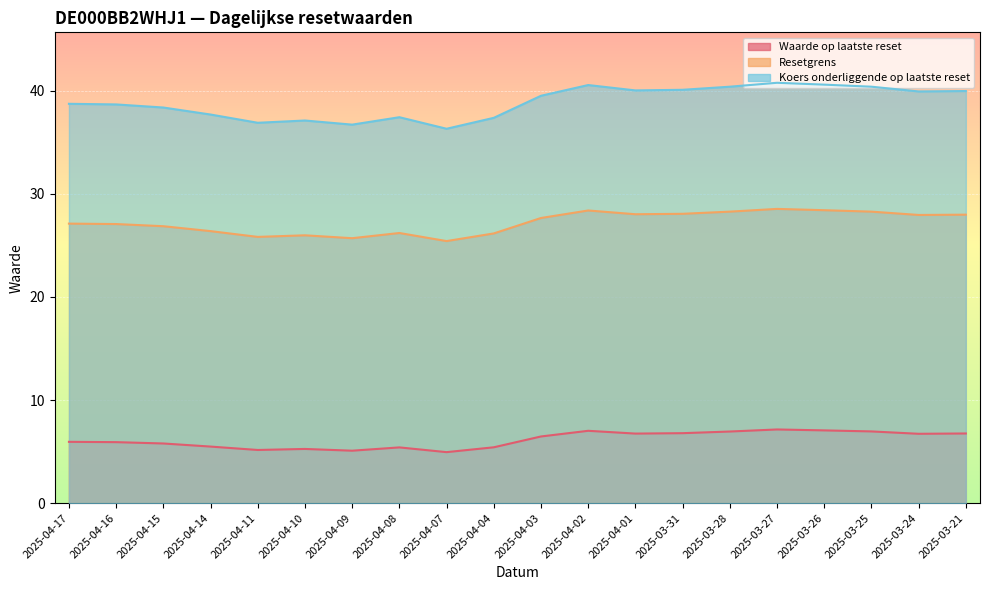

True or false: Resetgrens has a value of 28.4 at 2025-04-02.

True